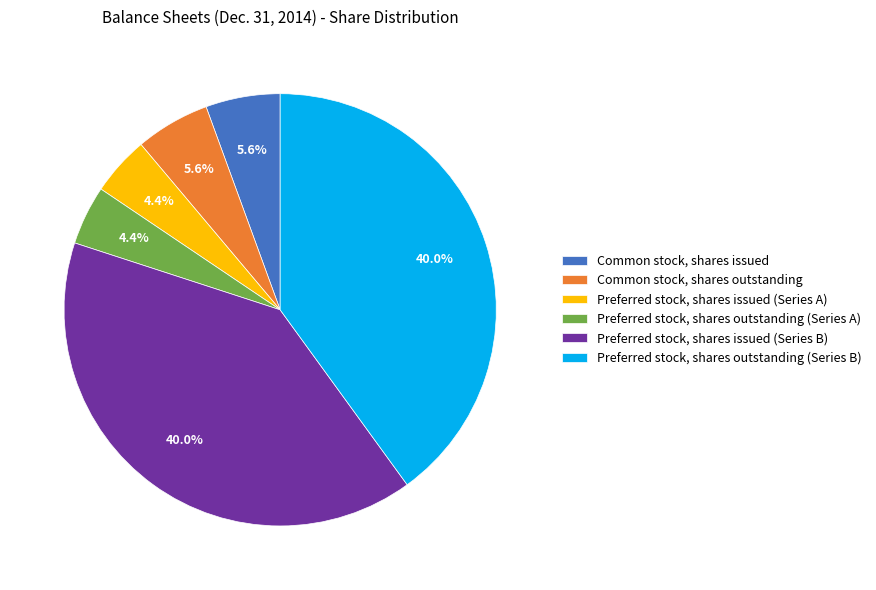

Count the number of slices in the pie.

6